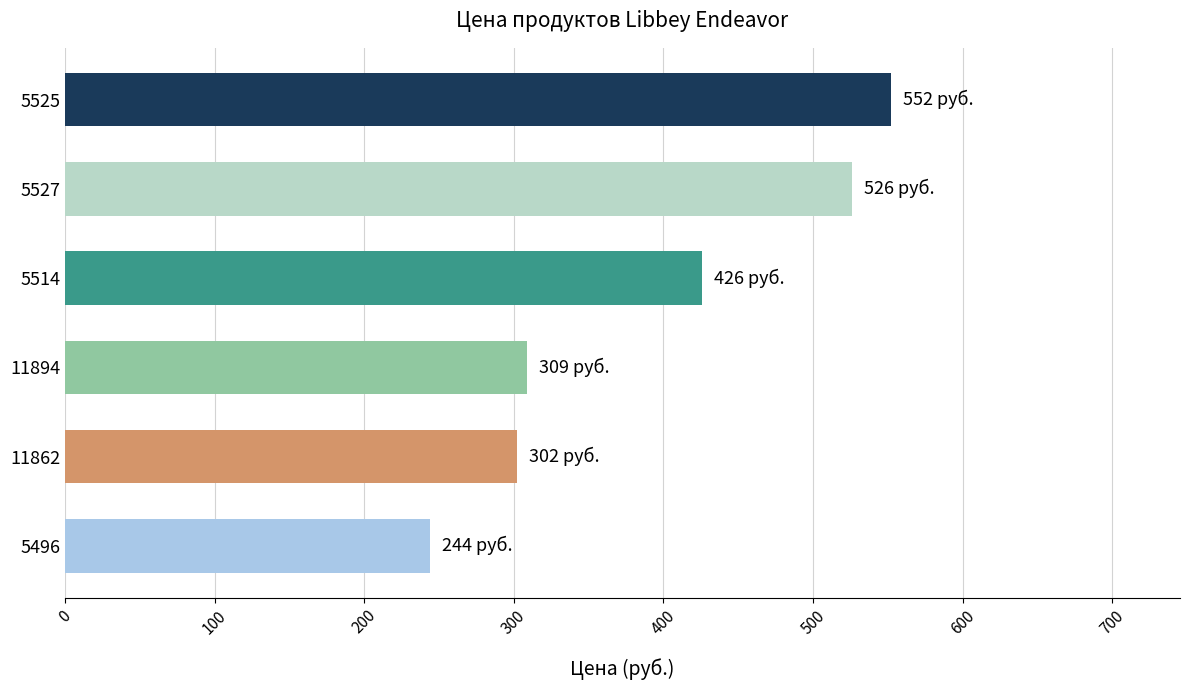

The value at 5527 is 731. True or false?

False